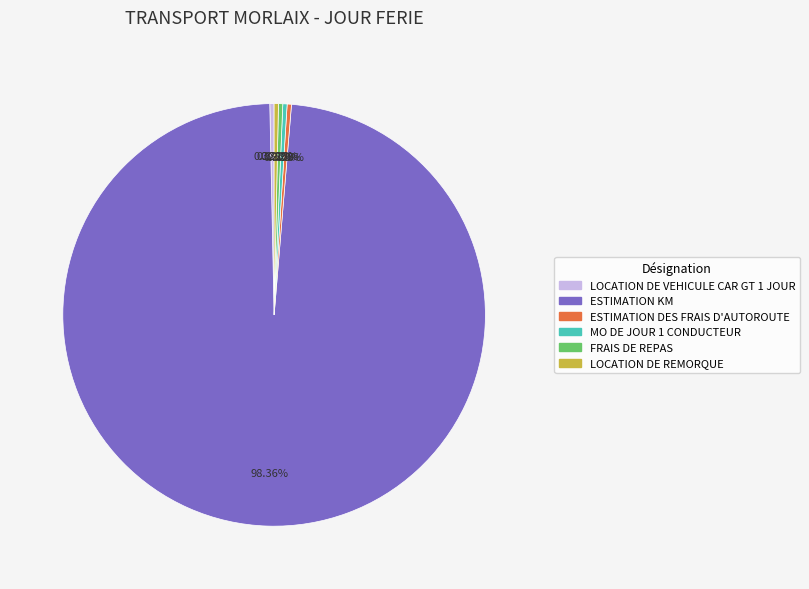

How many slices are in this pie chart?

6